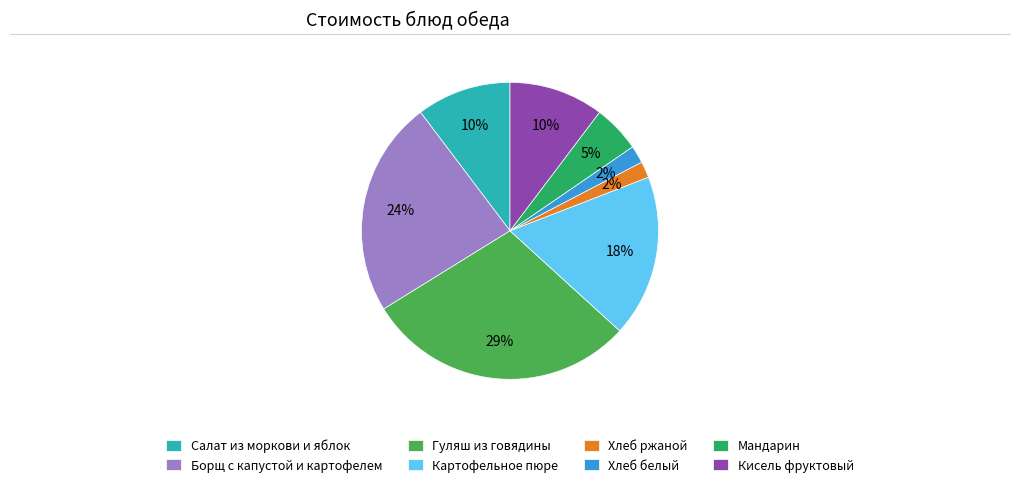

Does Мандарин account for over 50% of the chart?

No